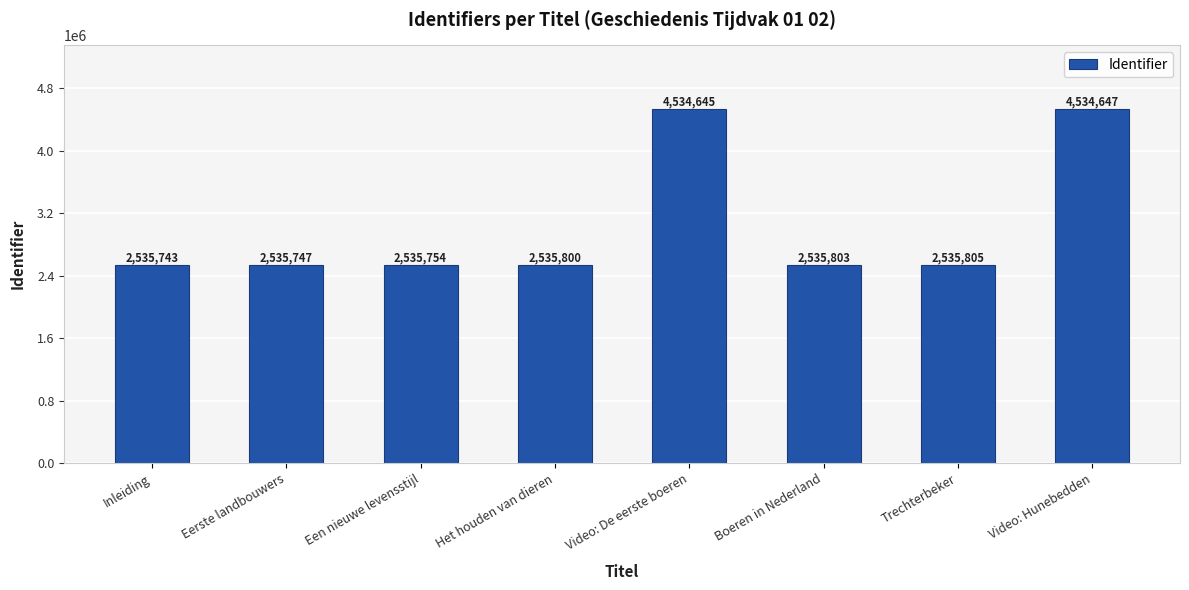

Reading left to right, transcribe all the data shown in this chart.

Inleiding=2535743	Eerste landbouwers=2535747	Een nieuwe levensstijl=2535754	Het houden van dieren=2535800	Video: De eerste boeren=4534645	Boeren in Nederland=2535803	Trechterbeker=2535805	Video: Hunebedden=4534647